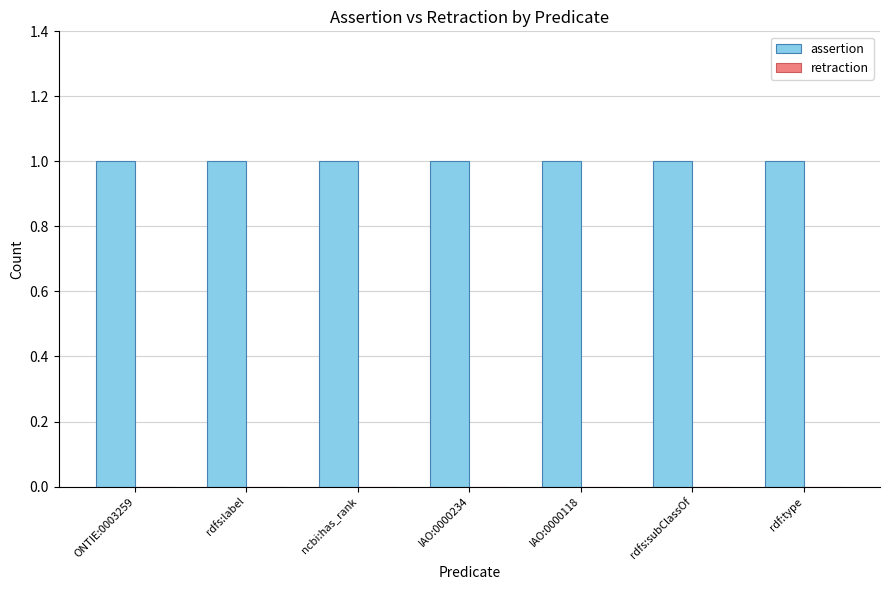

Reading left to right, what are all the values shown in this chart?

assertion: ONTIE:0003259=1	rdfs:label=1	ncbi:has_rank=1	IAO:0000234=1	IAO:0000118=1	rdfs:subClassOf=1	rdf:type=1
retraction: ONTIE:0003259=0	rdfs:label=0	ncbi:has_rank=0	IAO:0000234=0	IAO:0000118=0	rdfs:subClassOf=0	rdf:type=0